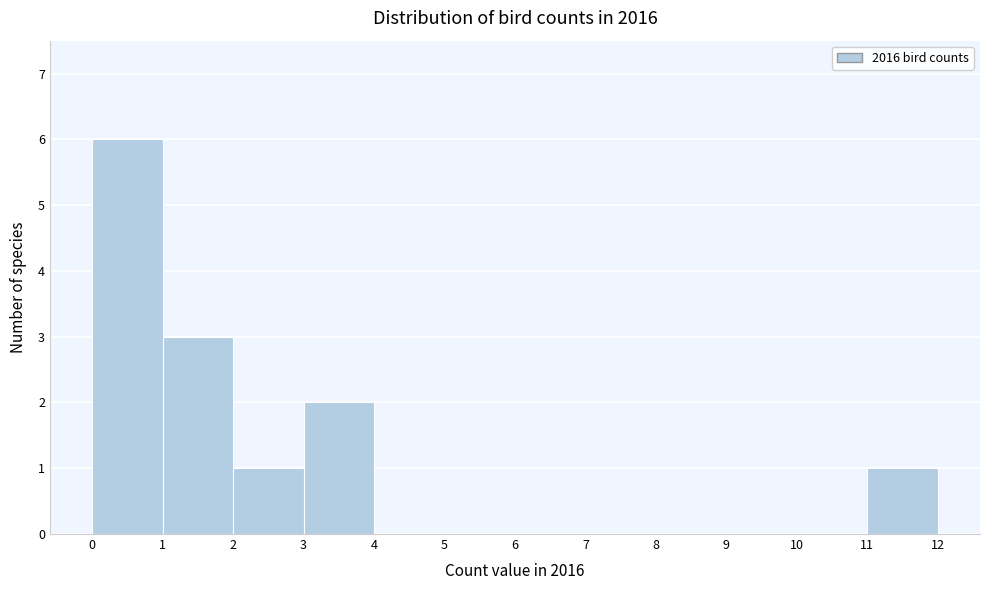

Reading left to right, list all the values displayed in this chart.

0=6	1=3	2=1	3=2	4=0	5=0	6=0	7=0	8=0	9=0	10=0	11=1